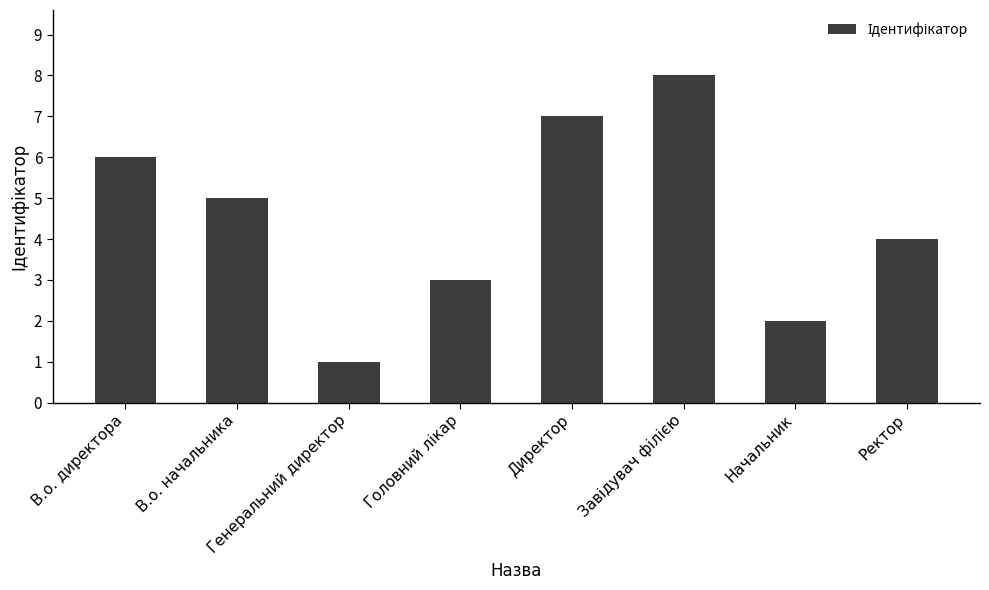

Is it true that the value at В.о. директора is 3?

False